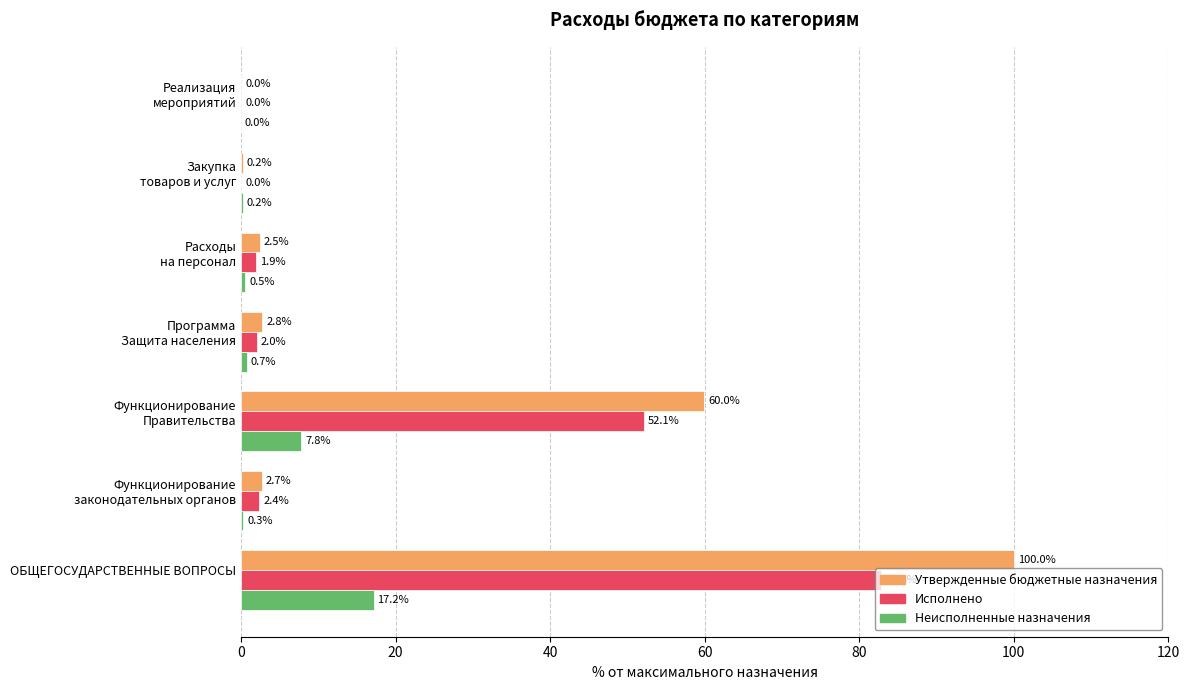

What is the sum of all Утвержденные бюджетные назначения values?

168.2